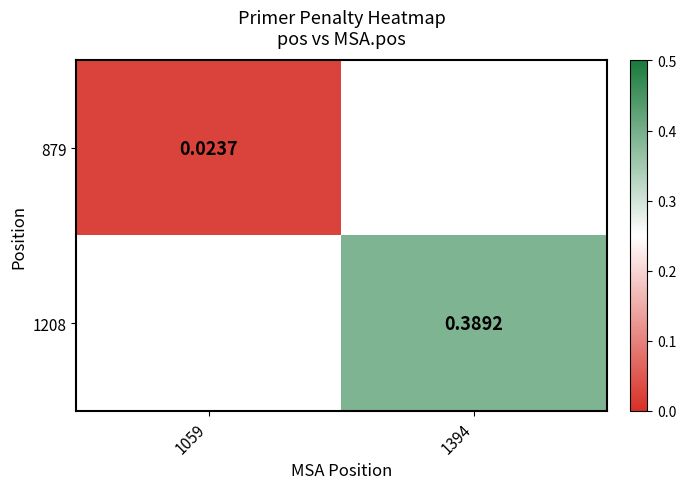

Which category has the highest value across all series?

1394